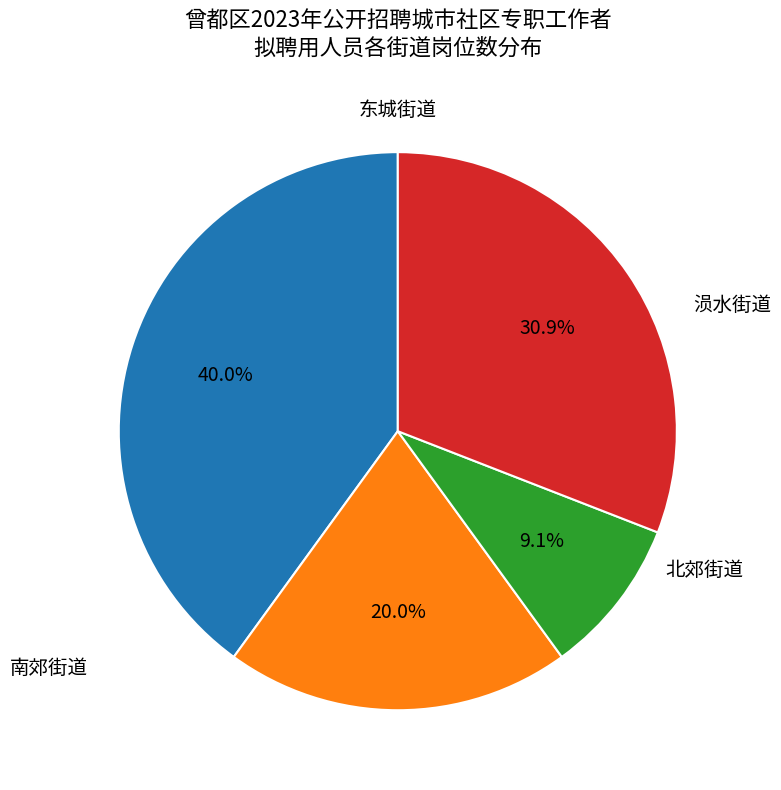

Rank the categories by value from highest to lowest.

东城街道, 涢水街道, 南郊街道, 北郊街道